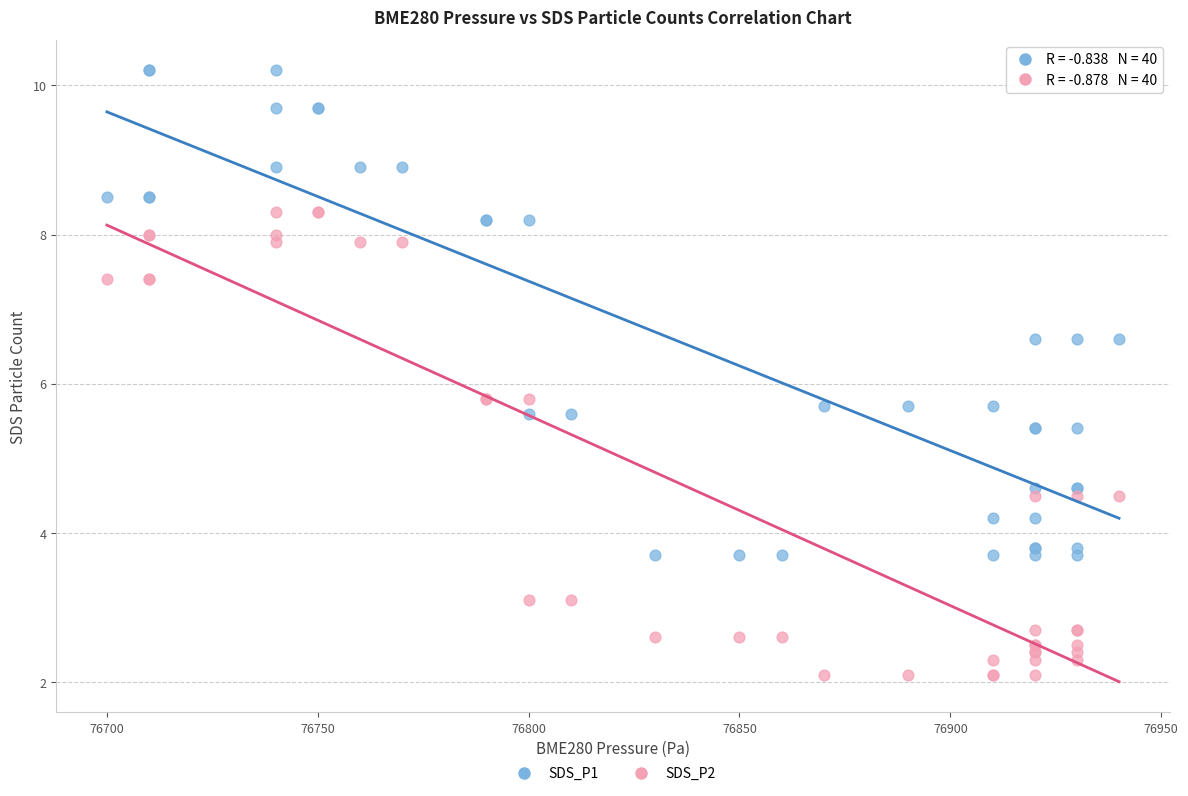

What is the X range (max minus min) for the scatter plot?

240.0